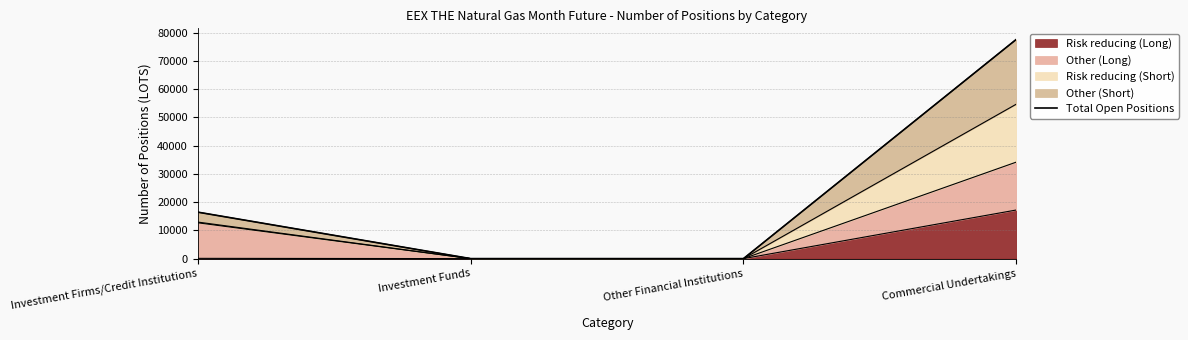

Which label corresponds to the smallest value in the chart?

Investment Funds